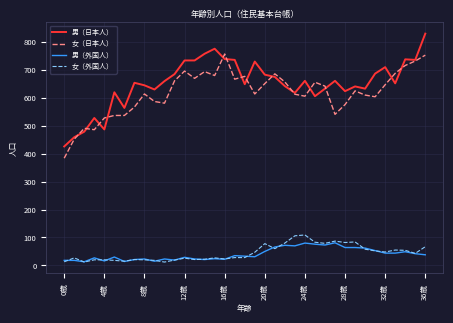

True or false: 女（日本人） and 女（外国人） intersect in this chart.

False